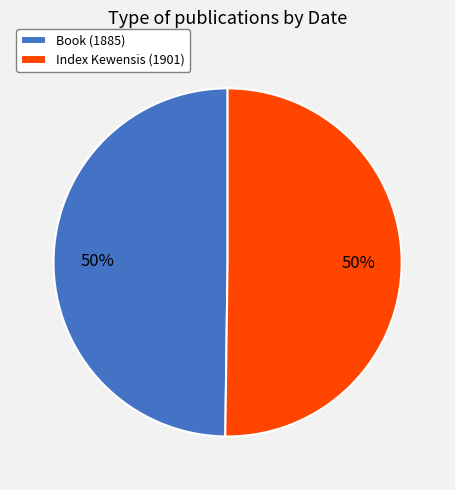

Count the number of slices in the pie.

2